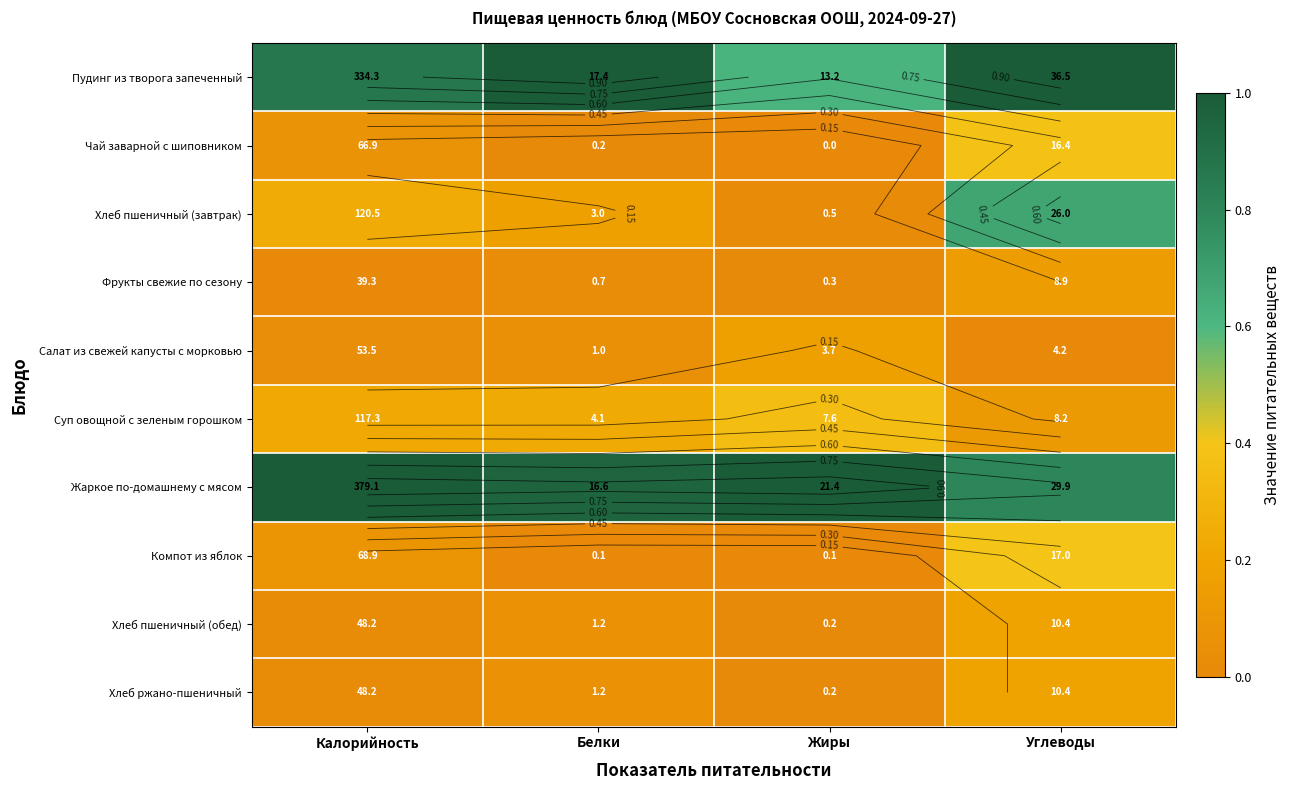

Is the value of Хлеб пшеничный (завтрак) at Углеводы greater than the value of Фрукты свежие по сезону at Калорийность?

Yes